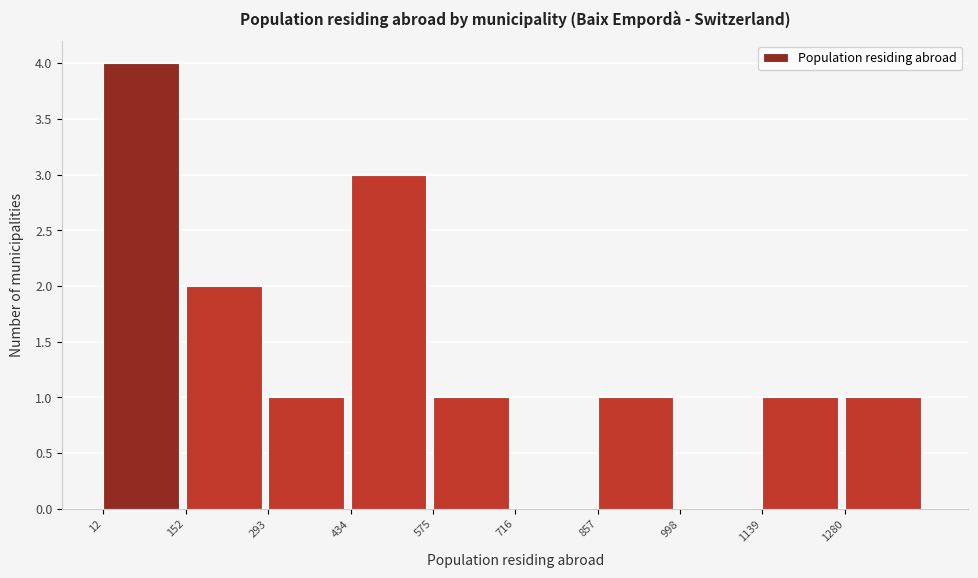

Reading left to right, transcribe this chart: for each bar, give the range it covers on the x-axis and its height. Neither the bar edges nor the heights are printed on the chart, so give them approximately, as read against the axes.

20 to 160: 4
160 to 300: 2
300 to 440: 1
440 to 580: 3
580 to 720: 1
720 to 860: 0
860 to 1000: 1
1000 to 1140: 0
1140 to 1280: 1
1280 to 1420: 1